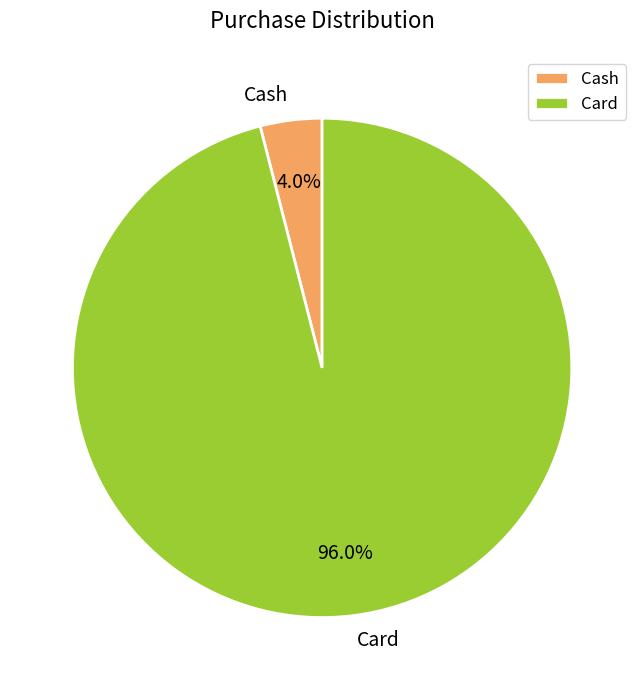

Which slice represents more than half of the pie?

Card